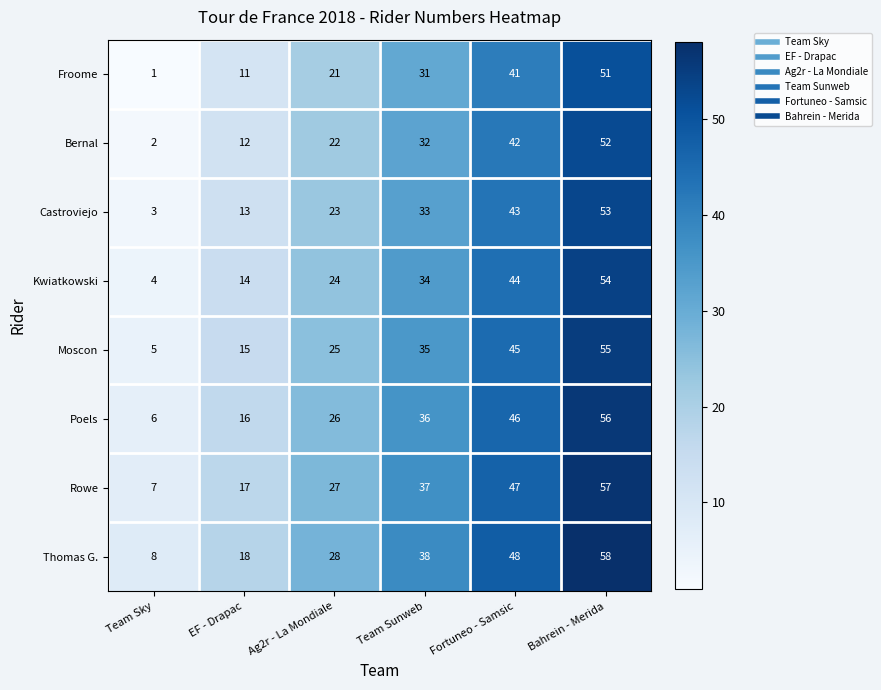

How many series are shown in this chart?

8